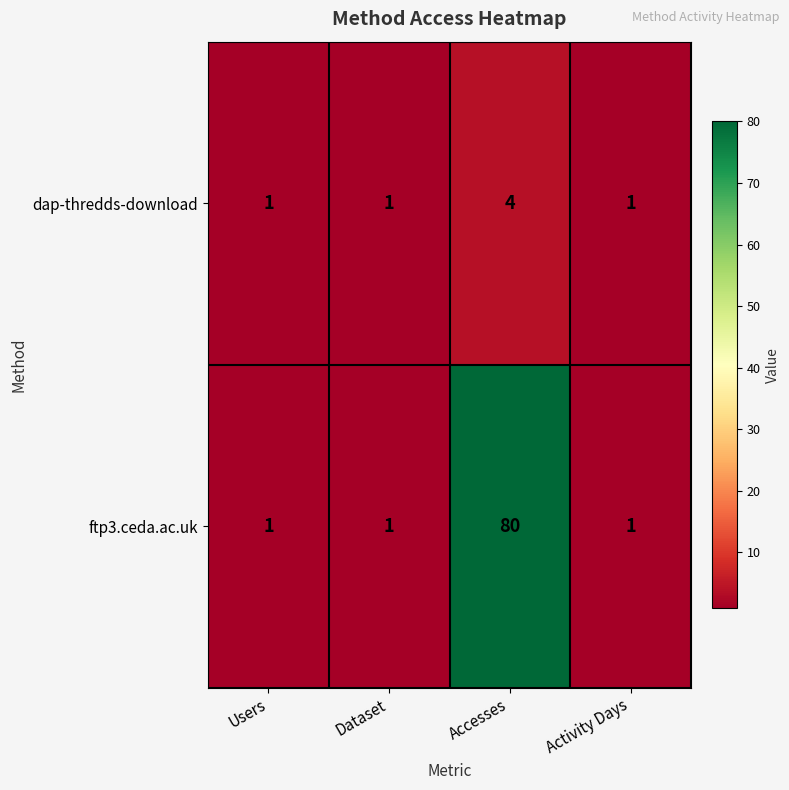

True or false: ftp3.ceda.ac.uk has a value of 1 at Users.

True